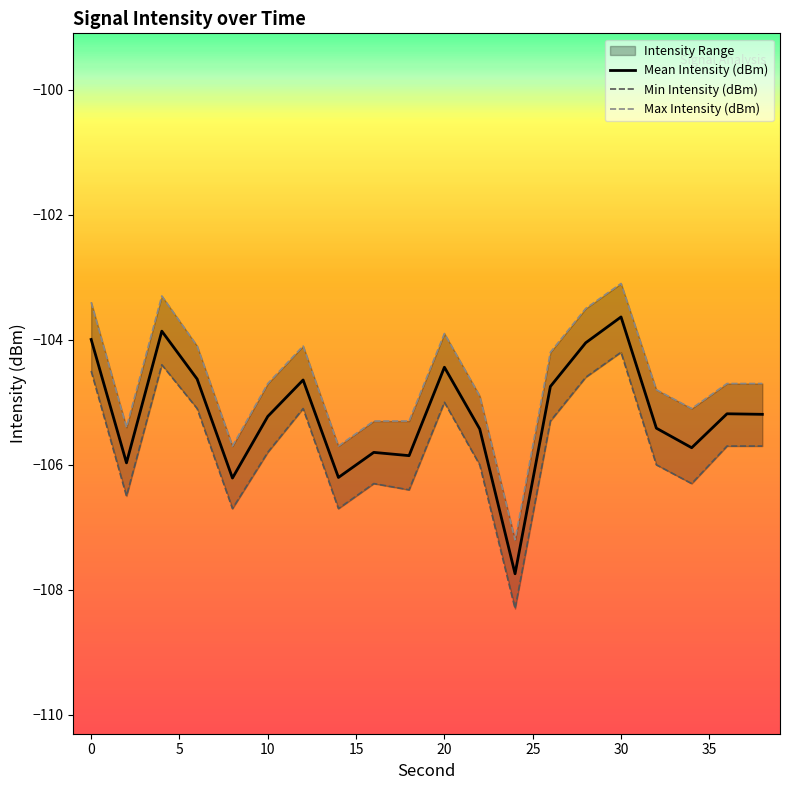

What is the maximum value for Mean Intensity (dBm)?

-103.6